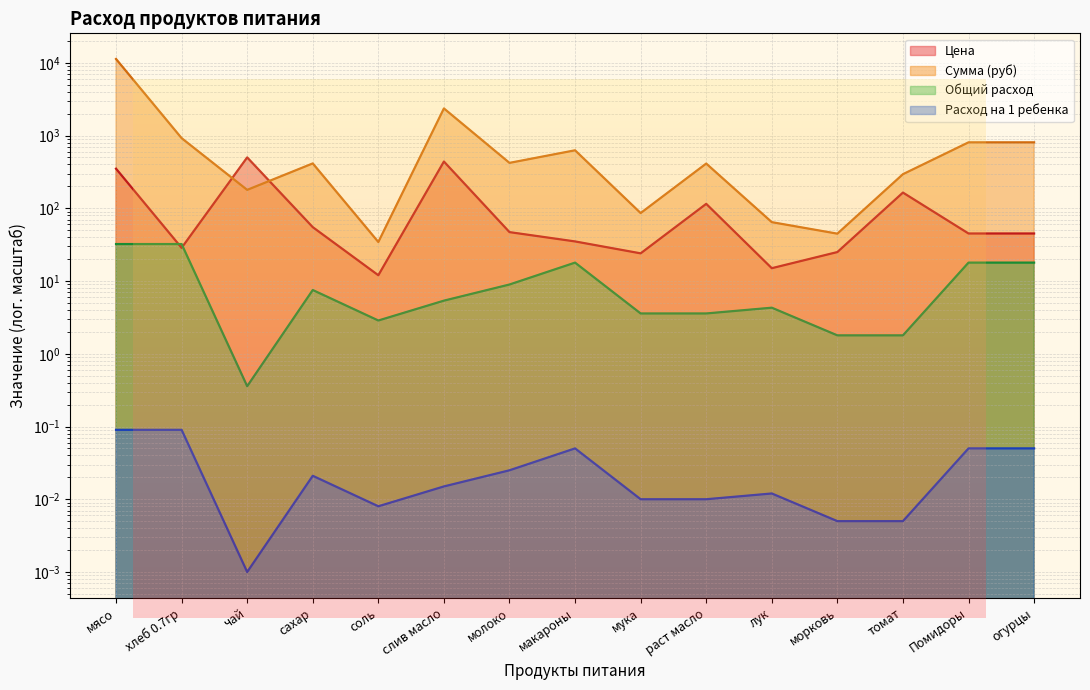

What is the highest value of the Цена series?

500.0